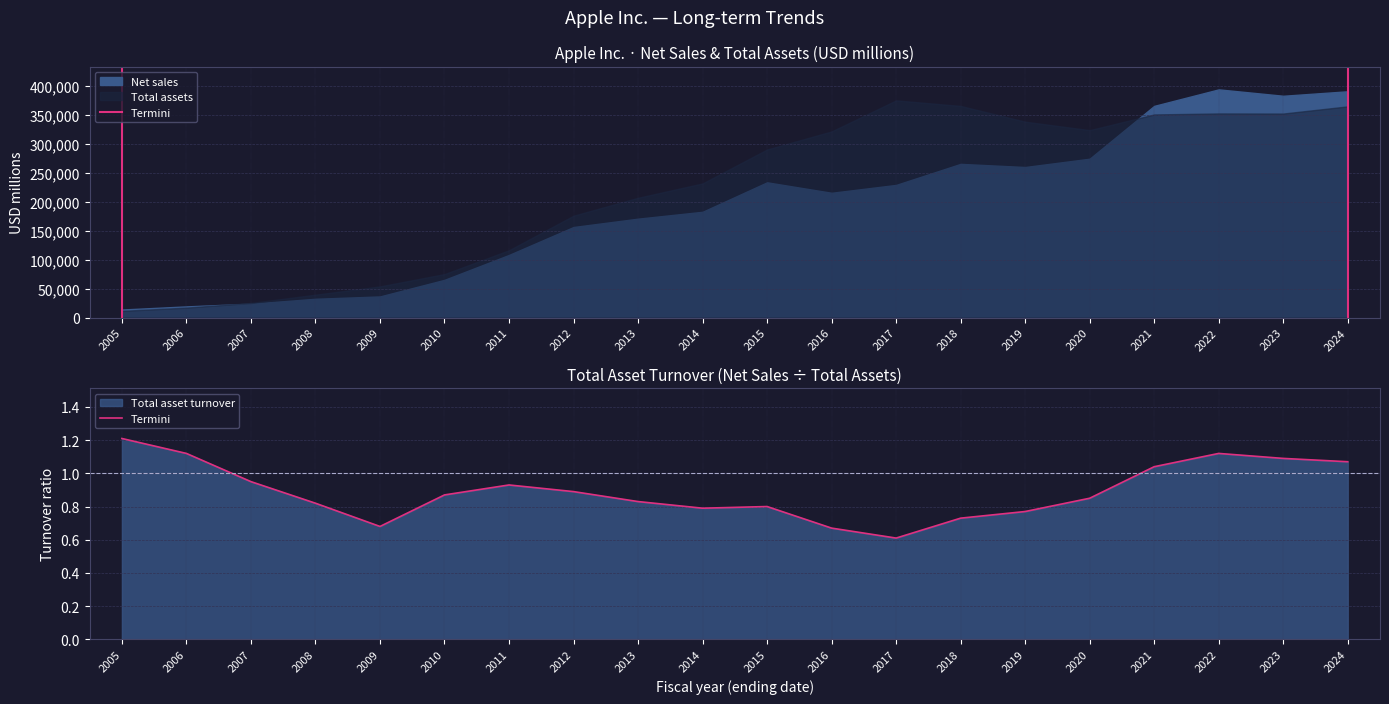

What is the difference between the values at 2006 and 2015?

0.3